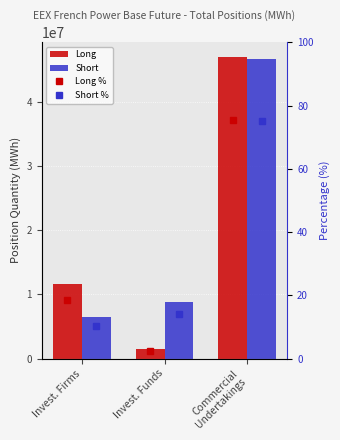

The value of Long at Invest. Firms is 11579635.0. True or false?

True